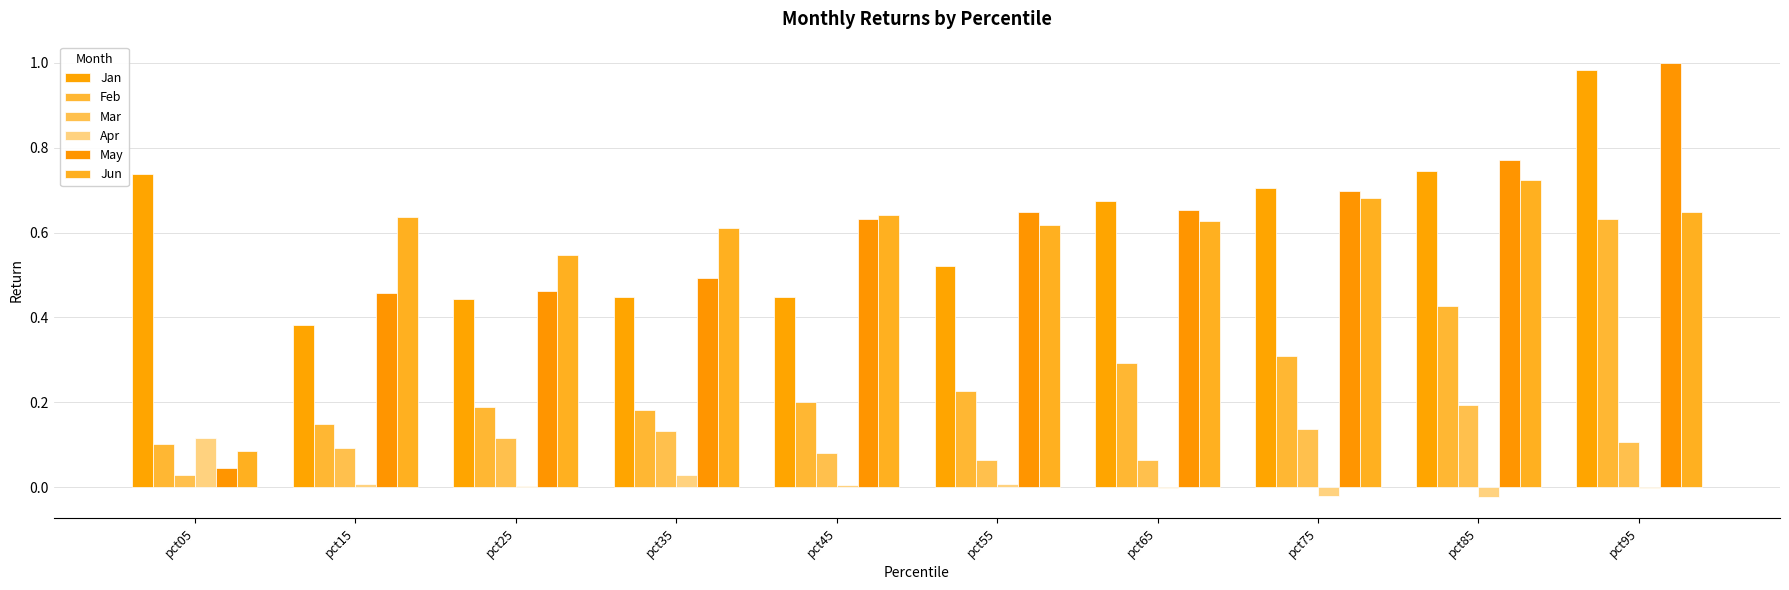

What is the sum of the May values at pct25 and pct85?

1.2